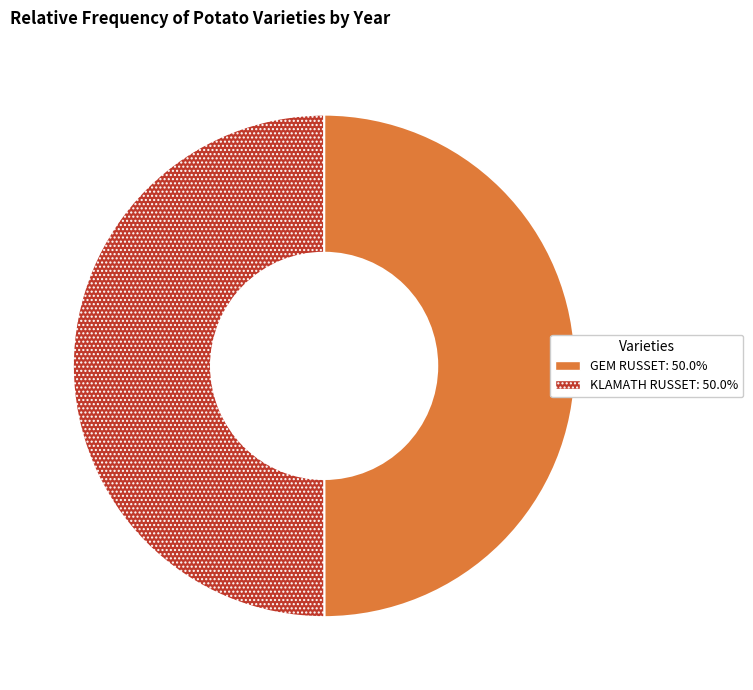

Is the sum of KLAMATH RUSSET and GEM RUSSET greater than half?

Yes